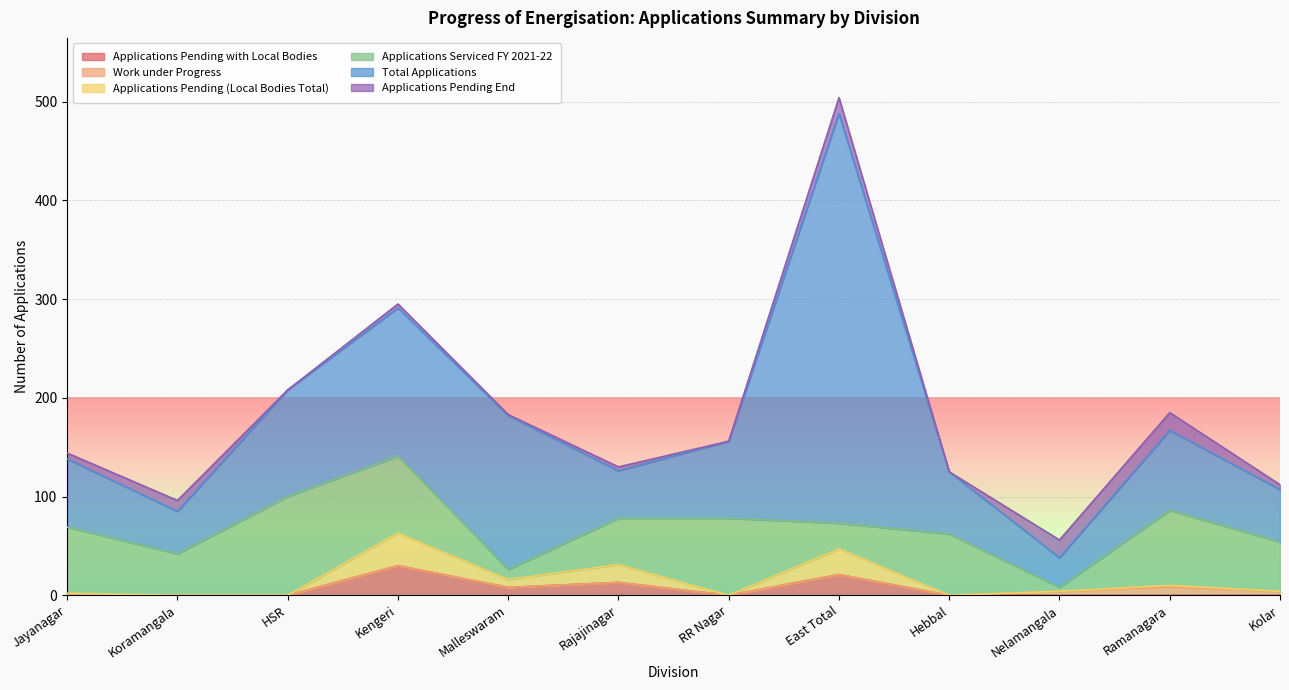

At which label is Applications Serviced FY 2021-22 closest to 52?

Kolar